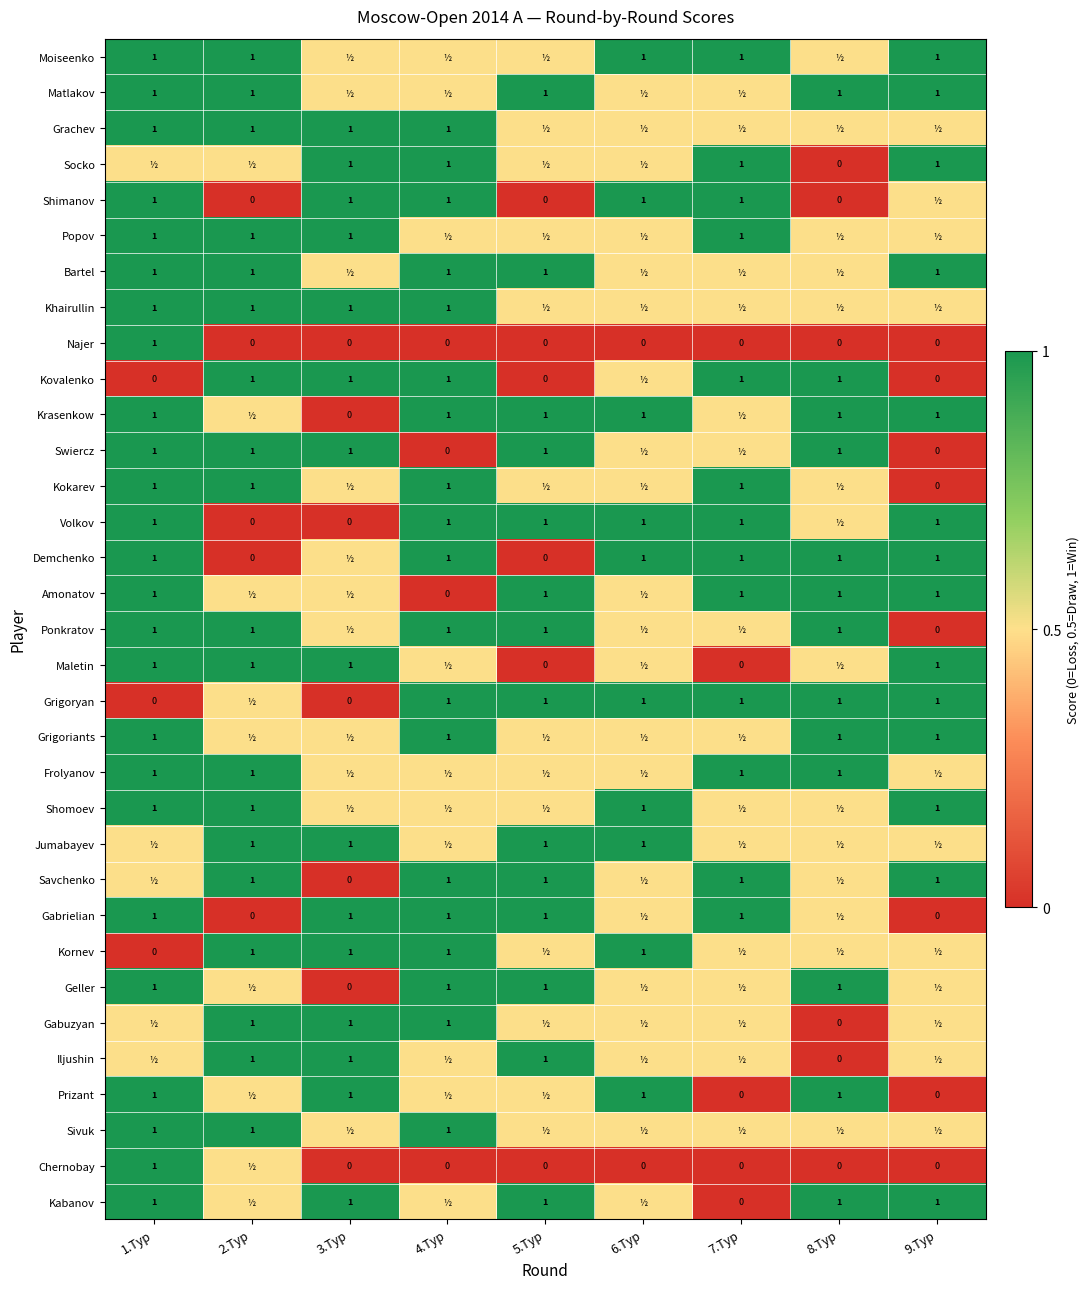

Is it true that Moiseenko equals 1.0 at 1.Тур?

True